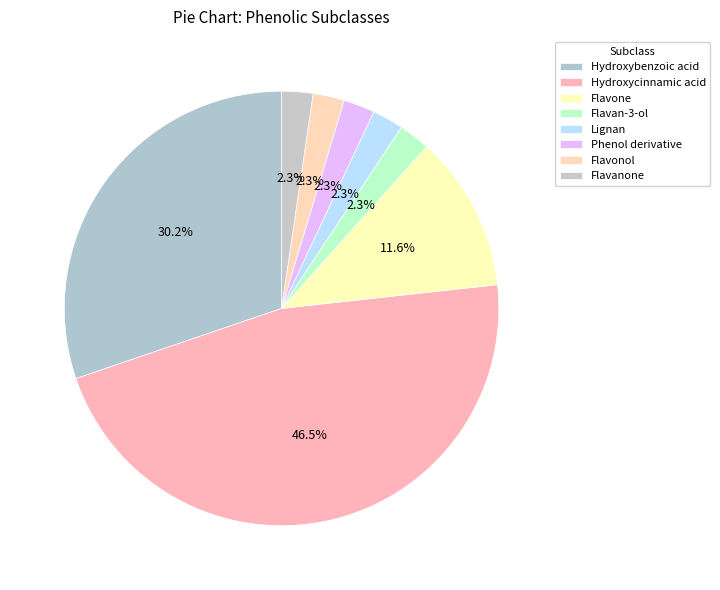

True or false: Hydroxycinnamic acid accounts for 38% of the total.

False